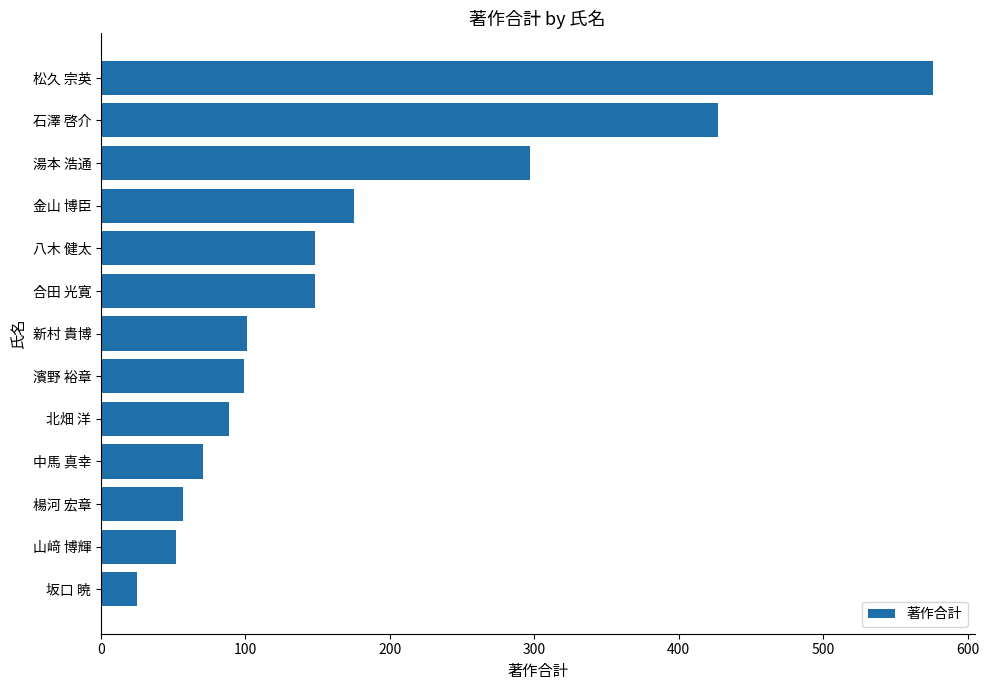

How many categories are shown in the chart?

13